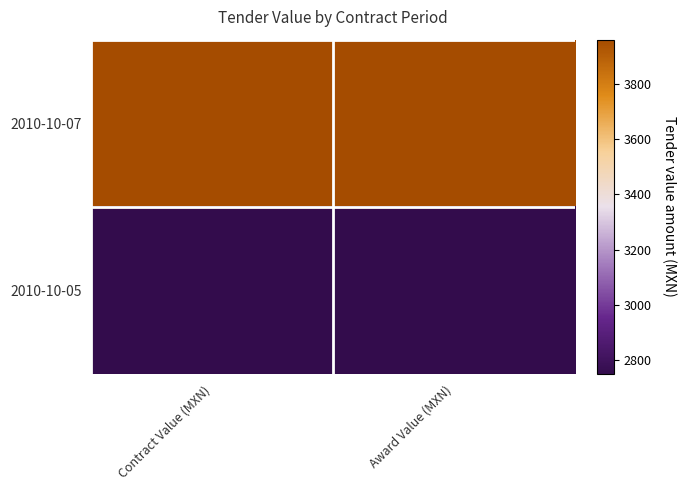

What is the smallest value displayed?

2750